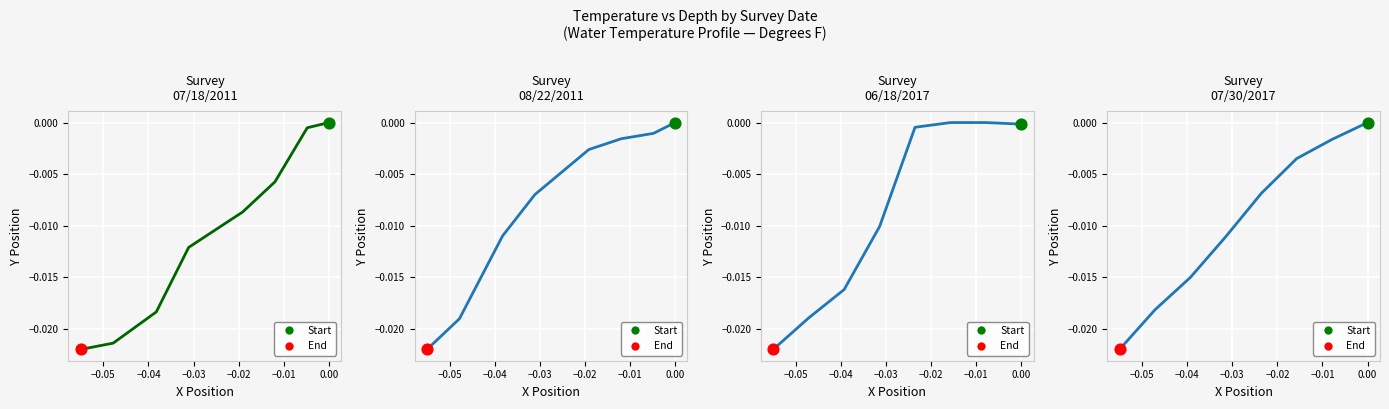

Which series contains the highest Y value?

07/18/2011